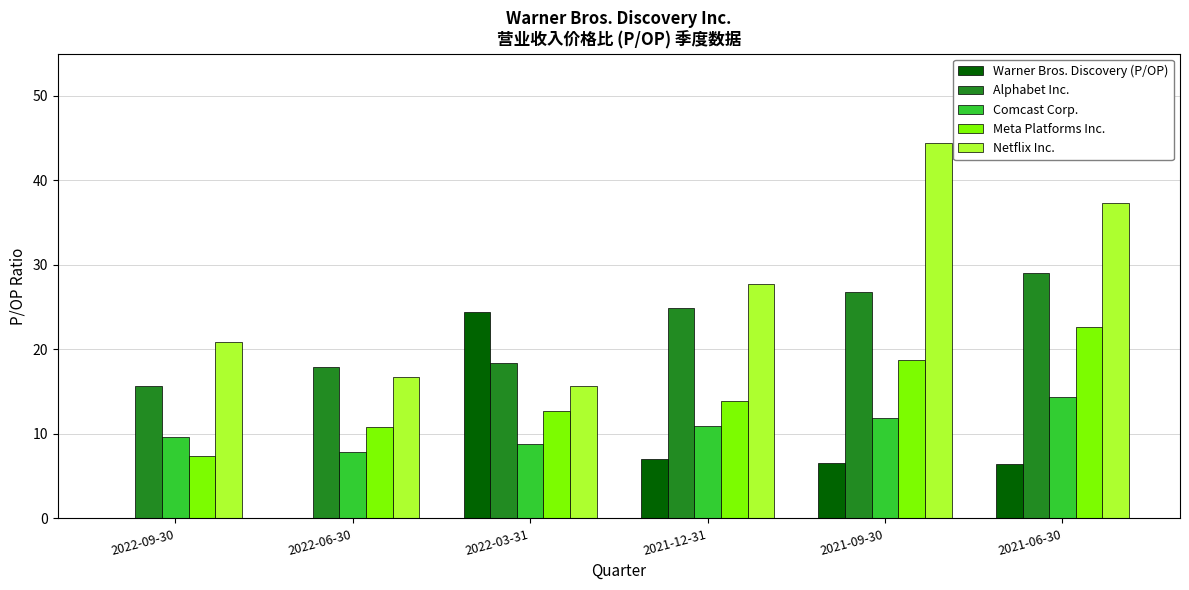

Between 2022-09-30 and 2021-06-30, which series saw the biggest shift?

Netflix Inc.